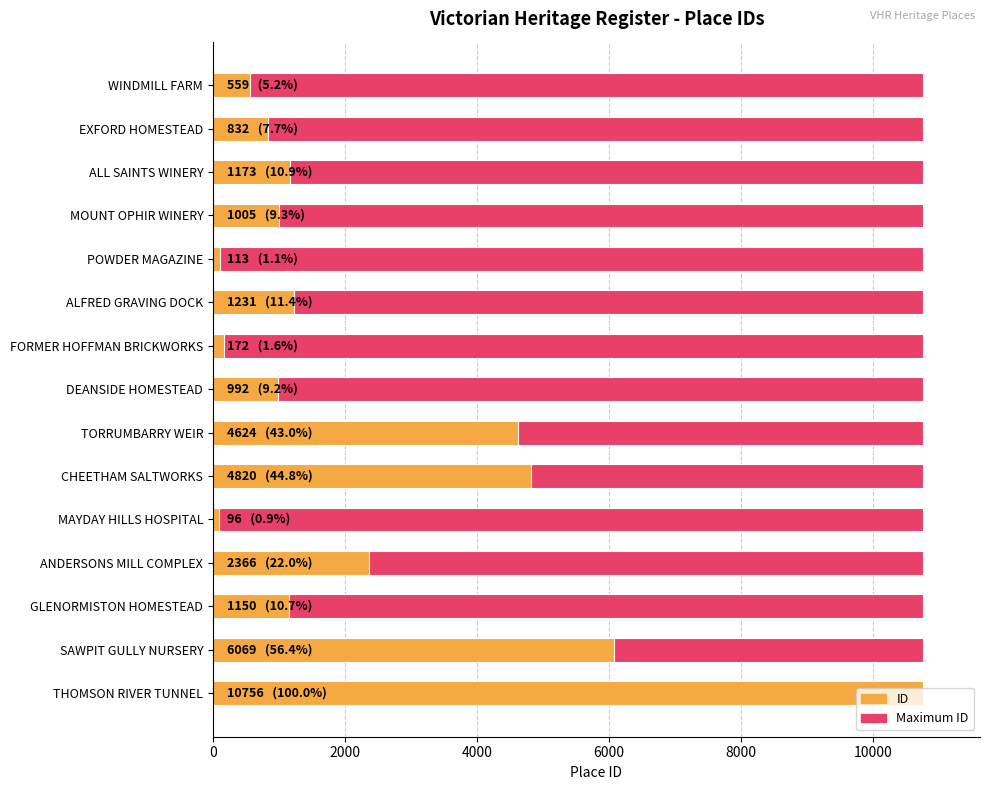

What is the maximum value shown in the chart?

10756.0